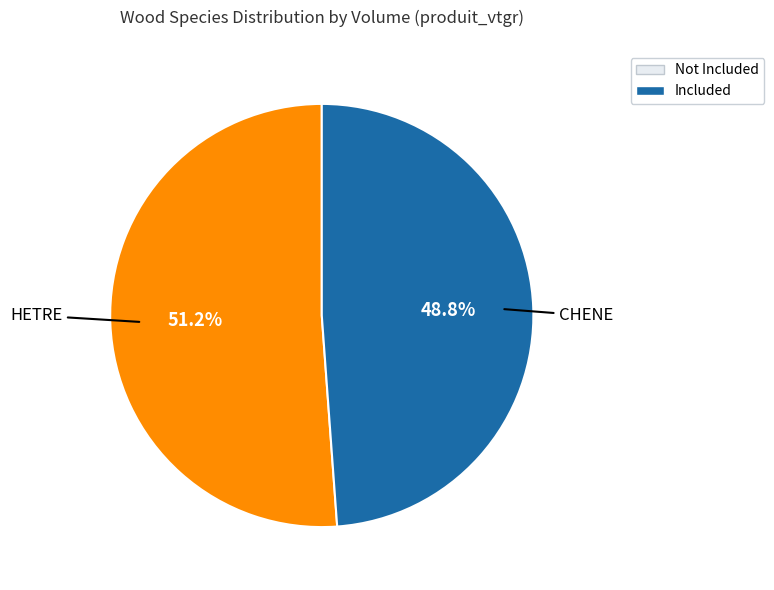

Count the number of slices in the pie.

2